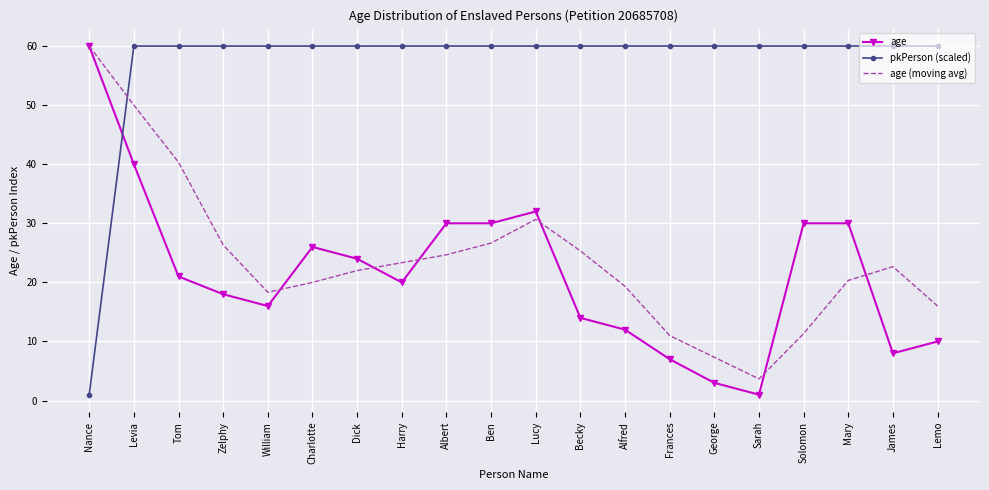

Reading left to right, list all the values displayed in this chart.

age: 60.0	40.0	21.0	18.0	16.0	26.0	24.0	20.0	30.0	30.0	32.0	14.0	12.0	7.0	3.0	1.0	30.0	30.0	8.0	10.0
pkPerson (scaled): 1.0	60.0	60.0	60.0	60.0	60.0	60.0	60.0	60.0	60.0	60.0	60.0	60.0	60.0	60.0	60.0	60.0	60.0	60.0	60.0
age (moving avg): 60.0	50.0	40.3	26.3	18.3	20.0	22.0	23.3	24.7	26.7	30.7	25.3	19.3	11.0	7.3	3.7	11.3	20.3	22.7	16.0